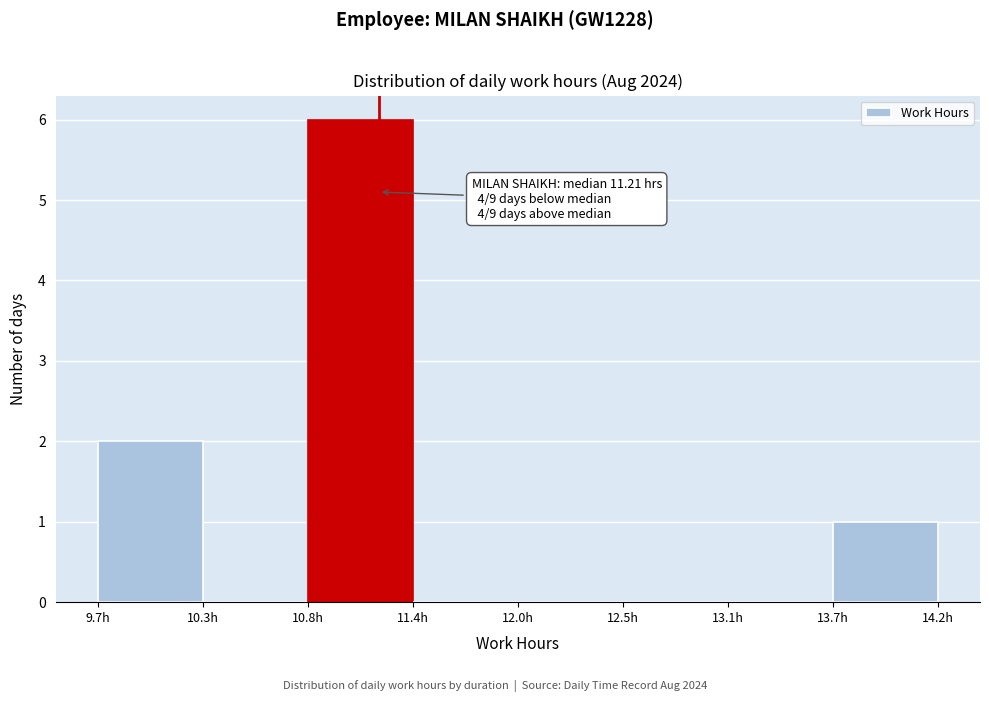

Over which range of the x-axis is the bar tallest?

10.8 to 11.4